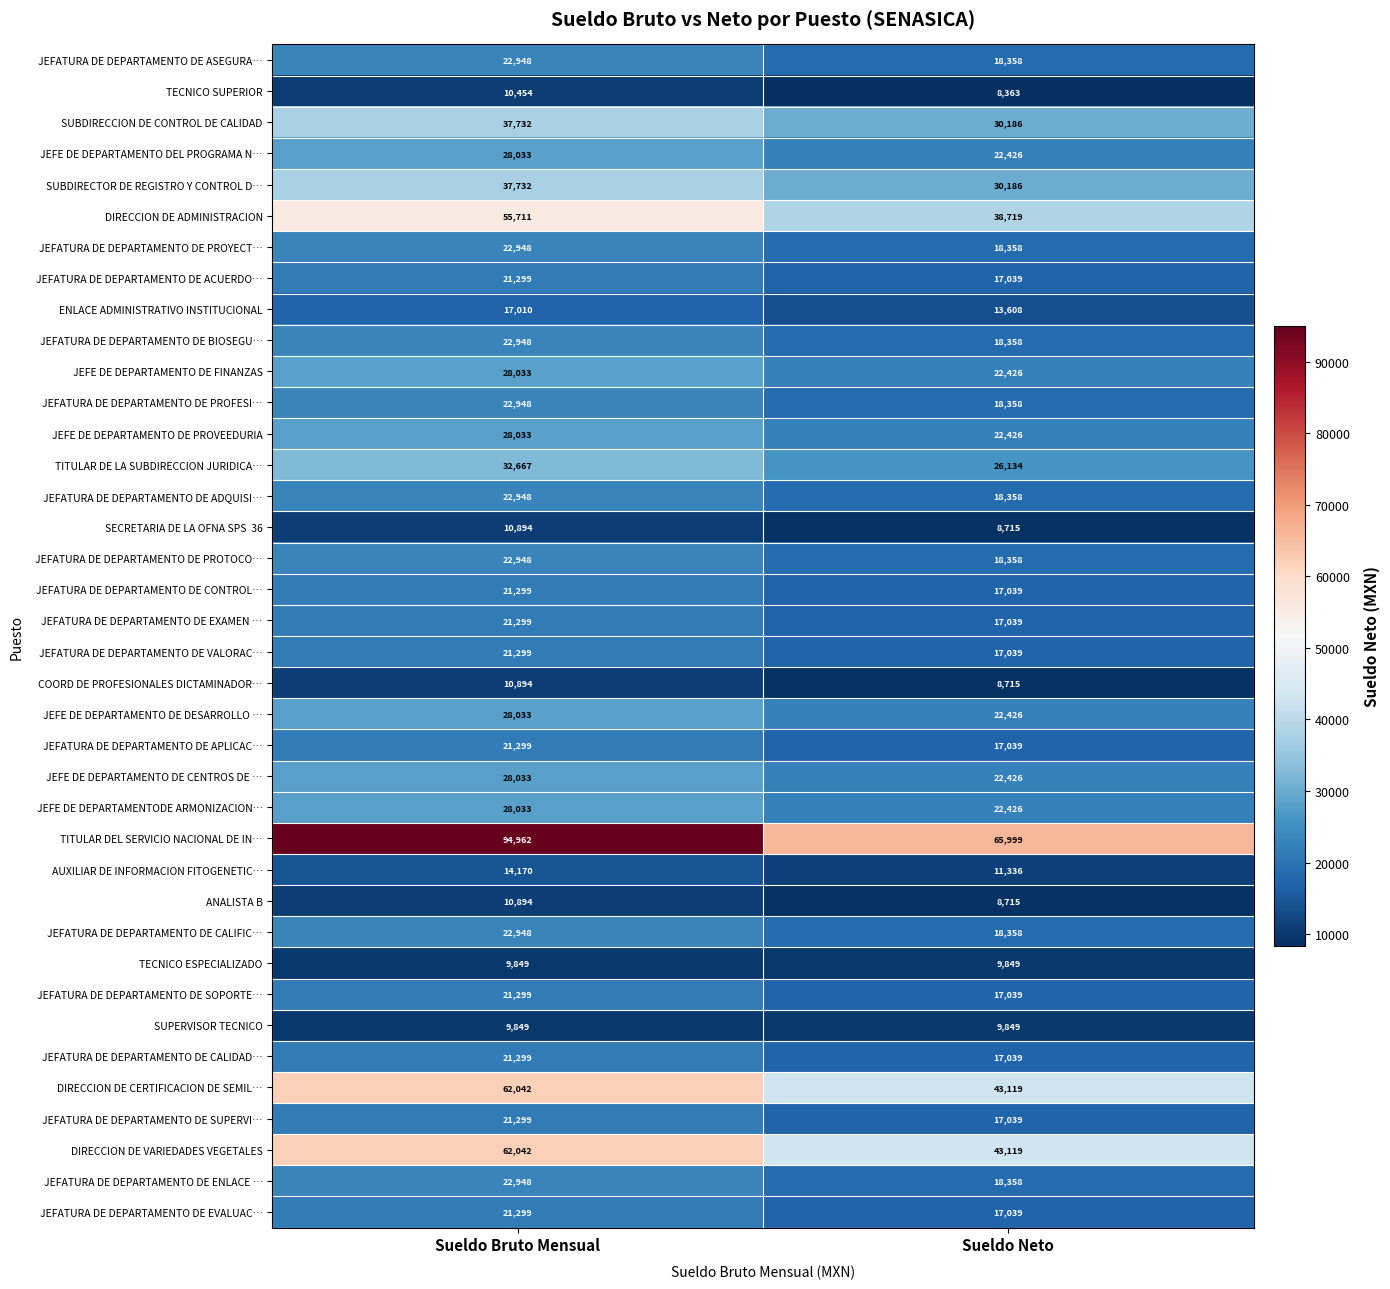

Count the number of categories in the chart.

2